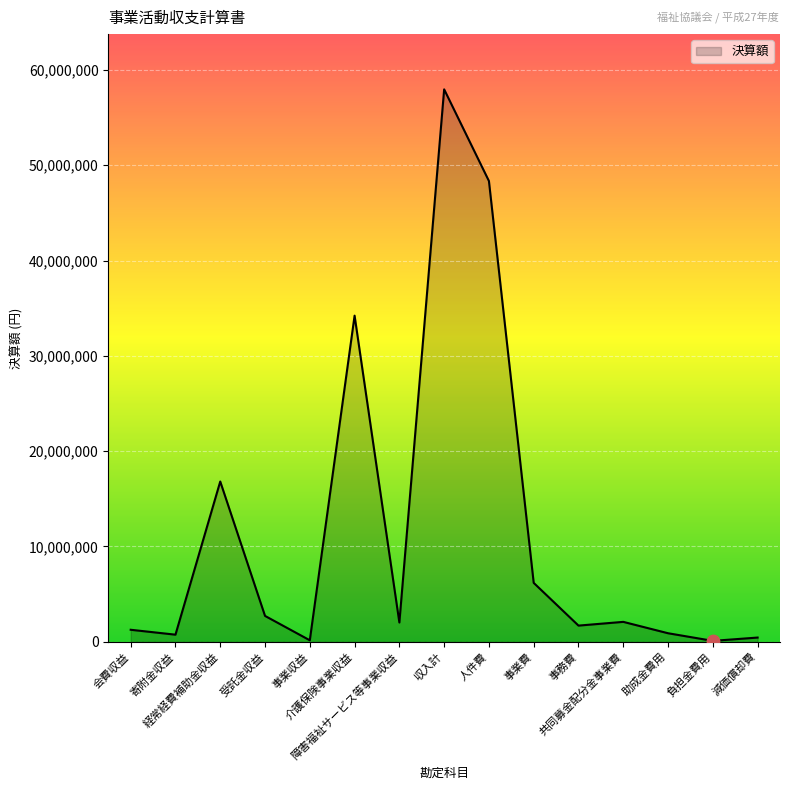

What is the change in value from 経常経費補助金収益 to 事業収益?

-16655683